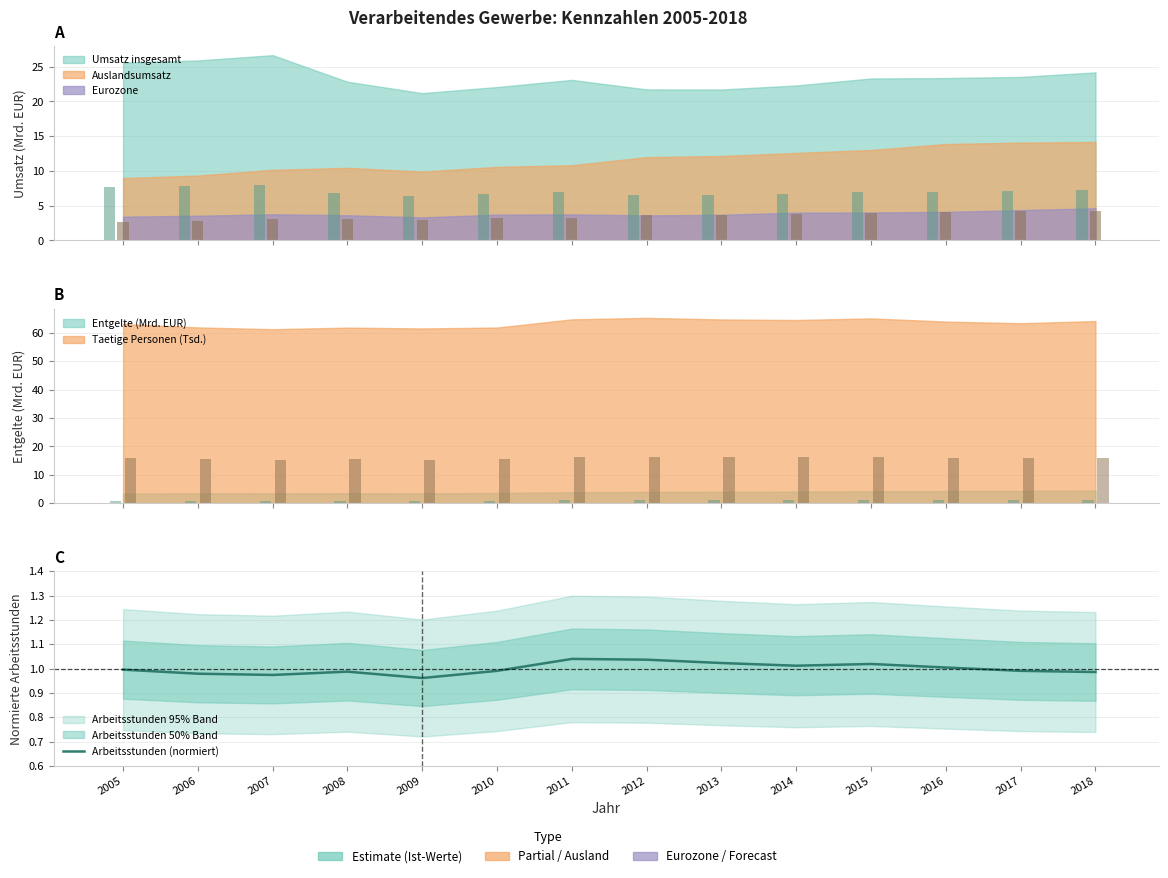

What value does the data have at 2014?

1.0